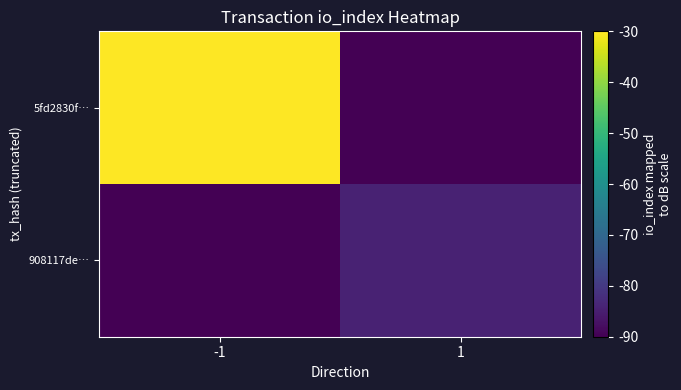

Reading left to right, transcribe all the data shown in this chart.

5fd2830f…: -1=-30.0	1=-90.0
908117de…: -1=-90.0	1=-84.2